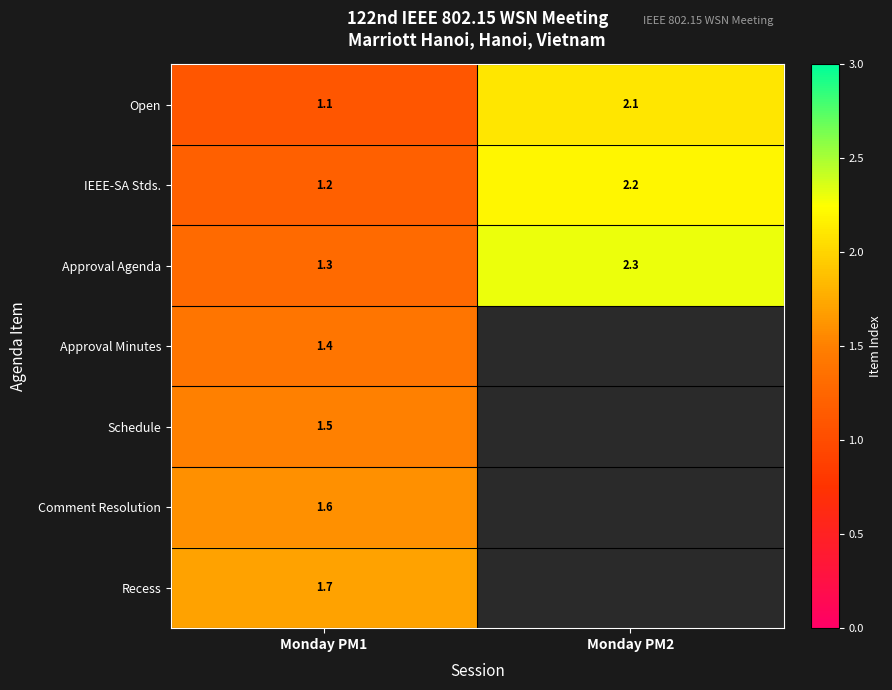

At which label is Approval Agenda closest to 1?

Monday PM1